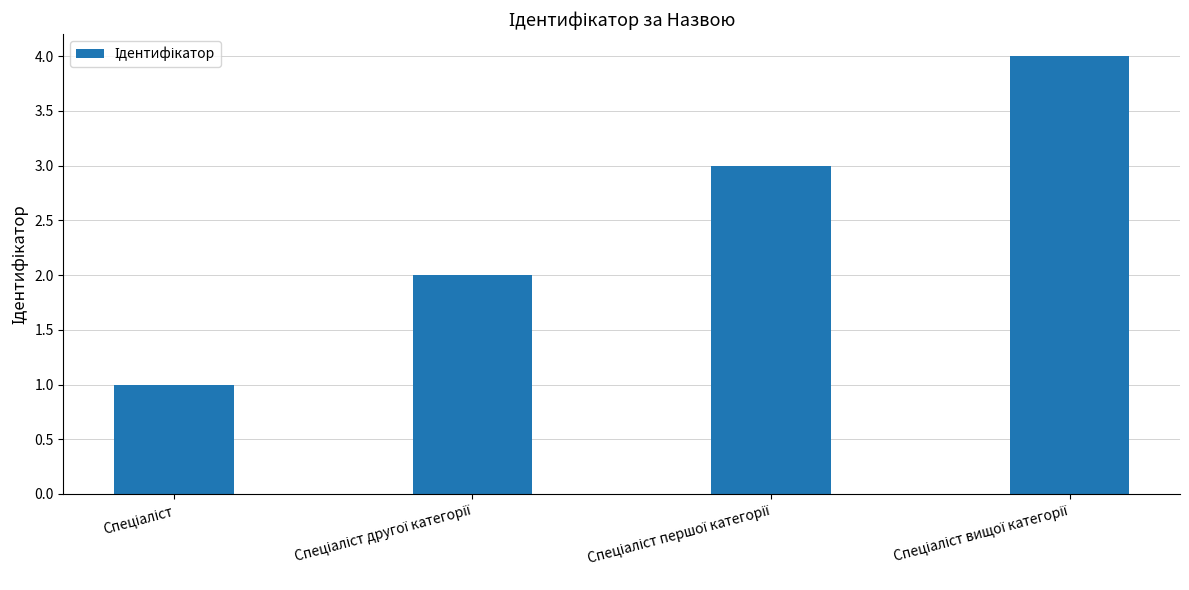

What is the greatest value displayed?

4